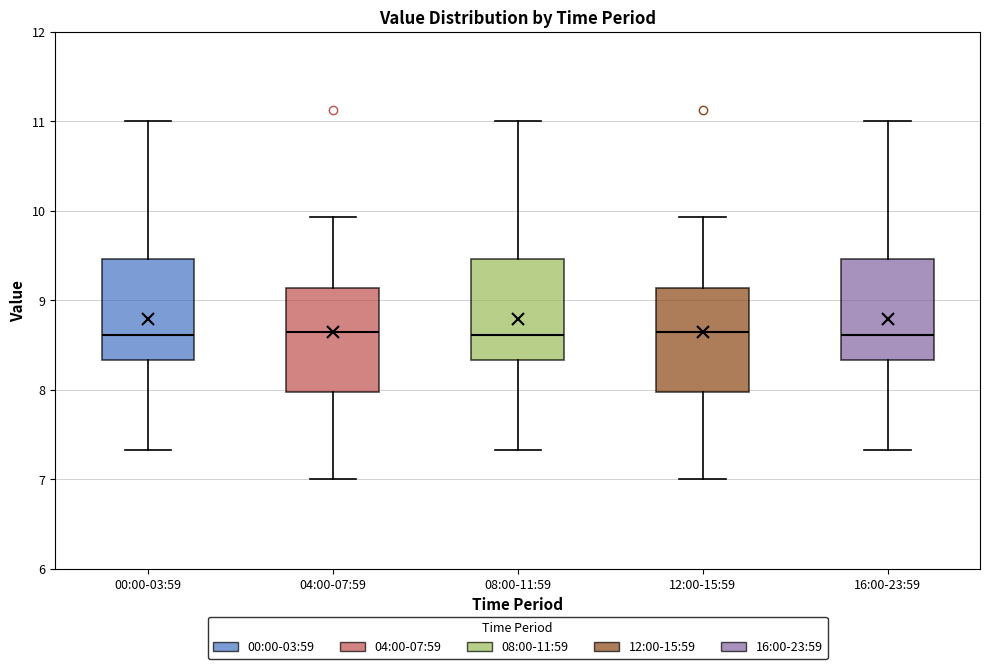

Reading left to right, transcribe this box plot: for each box, give where its median line is, the range the box spans, and where its two whiskers end, as read against the y-axis. The values are not printed on the chart, so give them approximately, as read against the axis.

00:00-03:59: median 8.6, box 8.3 to 9.5, whiskers 7.3 to 11.0
04:00-07:59: median 8.7, box 8.0 to 9.1, whiskers 7.0 to 9.9
08:00-11:59: median 8.6, box 8.3 to 9.5, whiskers 7.3 to 11.0
12:00-15:59: median 8.7, box 8.0 to 9.1, whiskers 7.0 to 9.9
16:00-23:59: median 8.6, box 8.3 to 9.5, whiskers 7.3 to 11.0